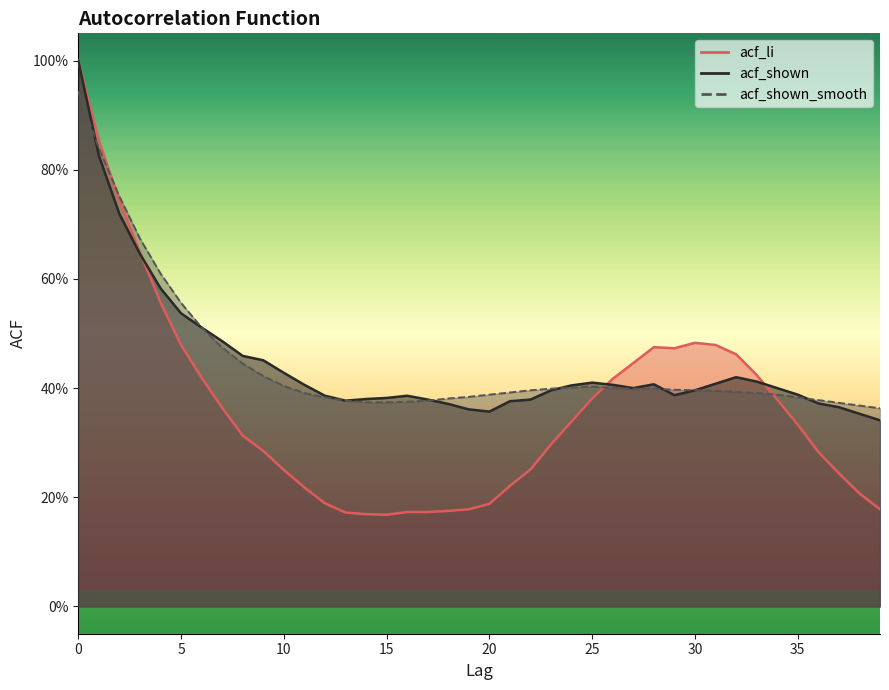

Between which two adjacent categories do acf_shown and acf_shown_smooth first intersect?

0 and 1